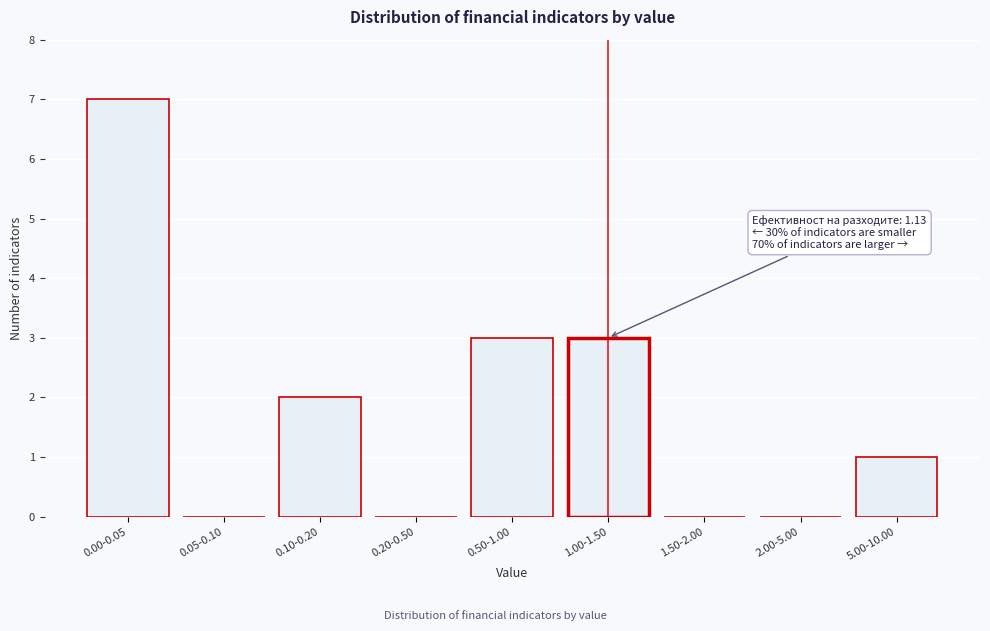

Reading left to right, what are all the values shown in this chart?

0.00-0.05=7	0.05-0.10=0	0.10-0.20=2	0.20-0.50=0	0.50-1.00=3	1.00-1.50=3	1.50-2.00=0	2.00-5.00=0	5.00-10.00=1